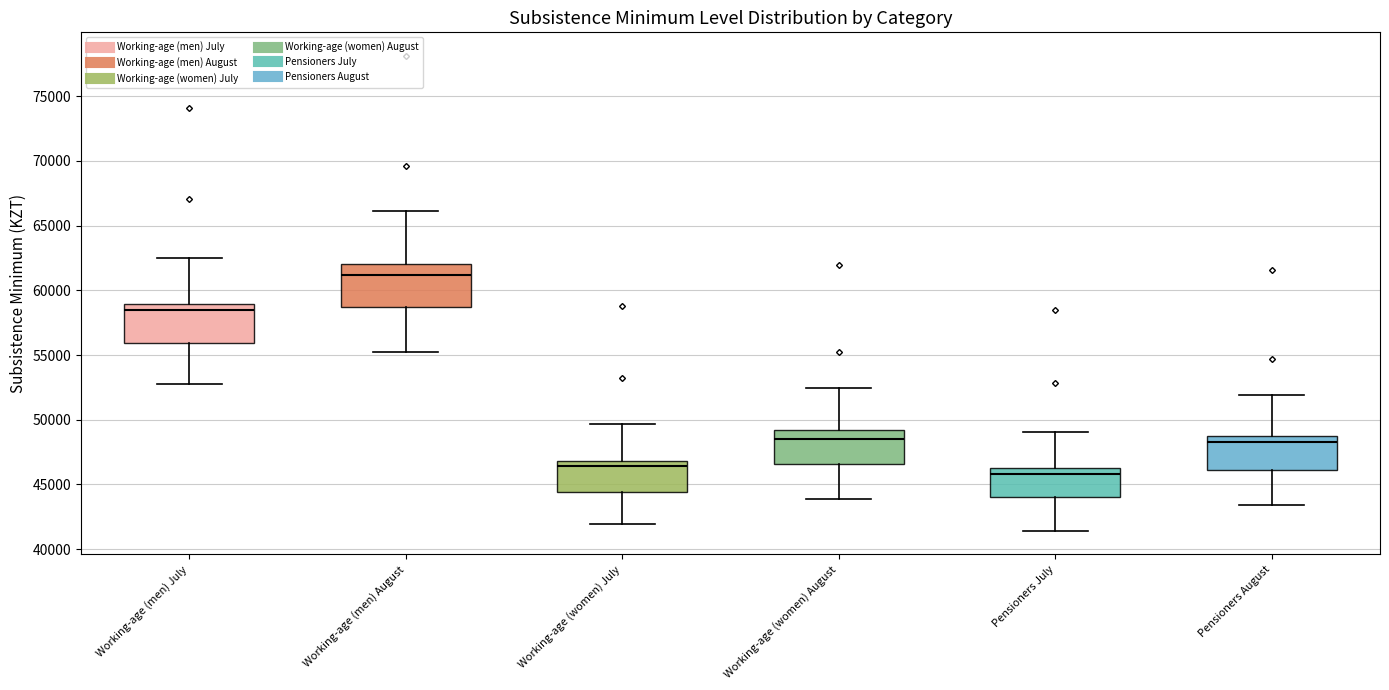

Reading left to right, transcribe this box plot: for each box, give where its median line is, the range the box spans, and where its two whiskers end, as read against the y-axis. The values are not printed on the chart, so give them approximately, as read against the axis.

Working-age (men) July: median 58500, box 56000 to 59000, whiskers 53000 to 62500
Working-age (men) August: median 61000, box 58500 to 62000, whiskers 55500 to 66000
Working-age (women) July: median 46500, box 44500 to 47000, whiskers 42000 to 49500
Working-age (women) August: median 48500, box 46500 to 49000, whiskers 44000 to 52500
Pensioners July: median 46000, box 44000 to 46500, whiskers 41500 to 49000
Pensioners August: median 48500, box 46000 to 49000, whiskers 43500 to 52000